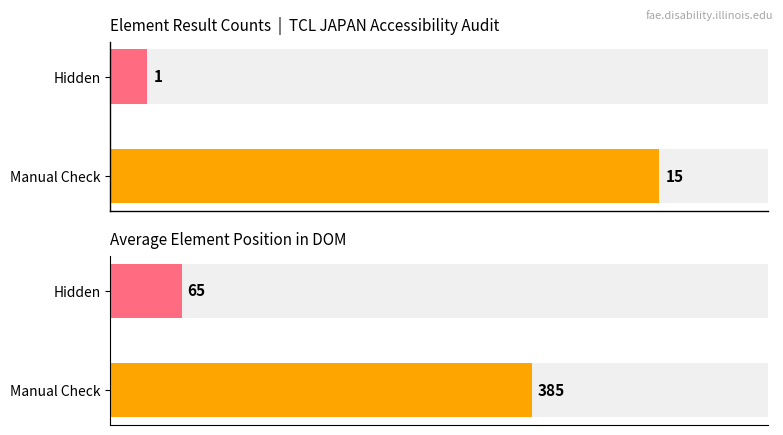

Rank the series at Manual Check from highest to lowest value.

Avg Position, Count